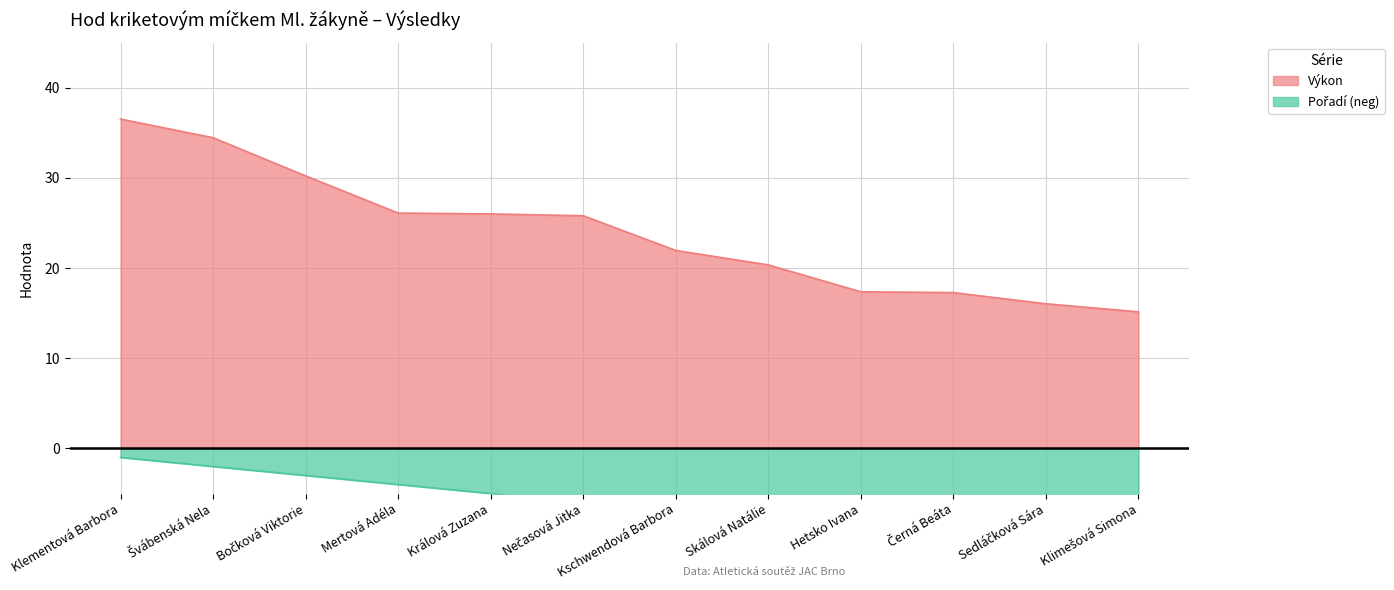

The Výkon series shows 26.1 at Mertová Adéla. True or false?

True